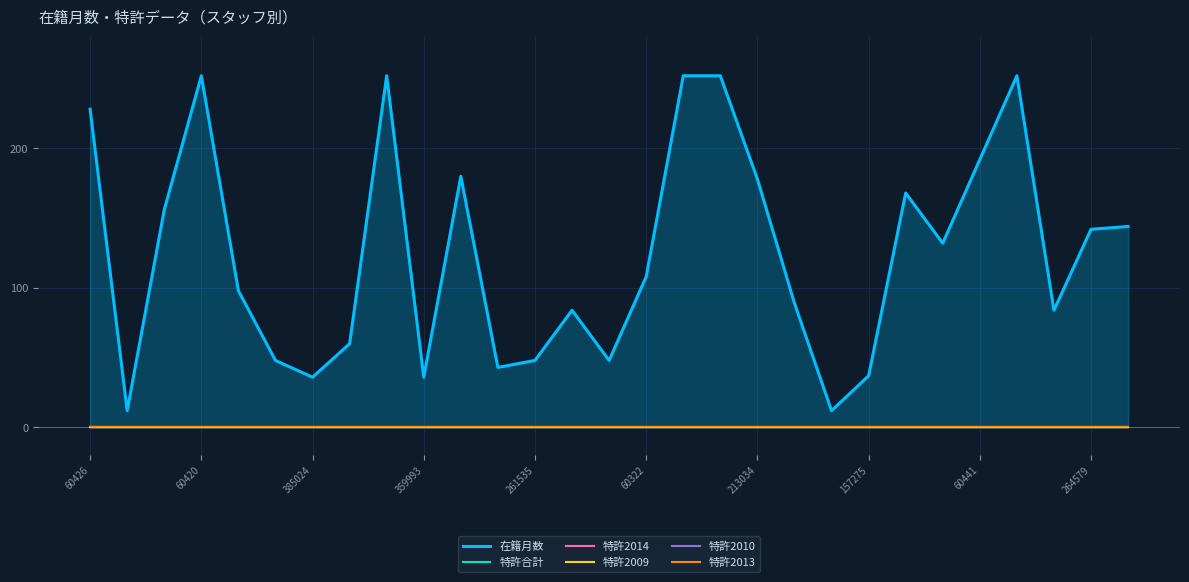

What are all the series names shown in the legend?

在籍月数, 特許合計, 特許2014, 特許2009, 特許2010, 特許2013